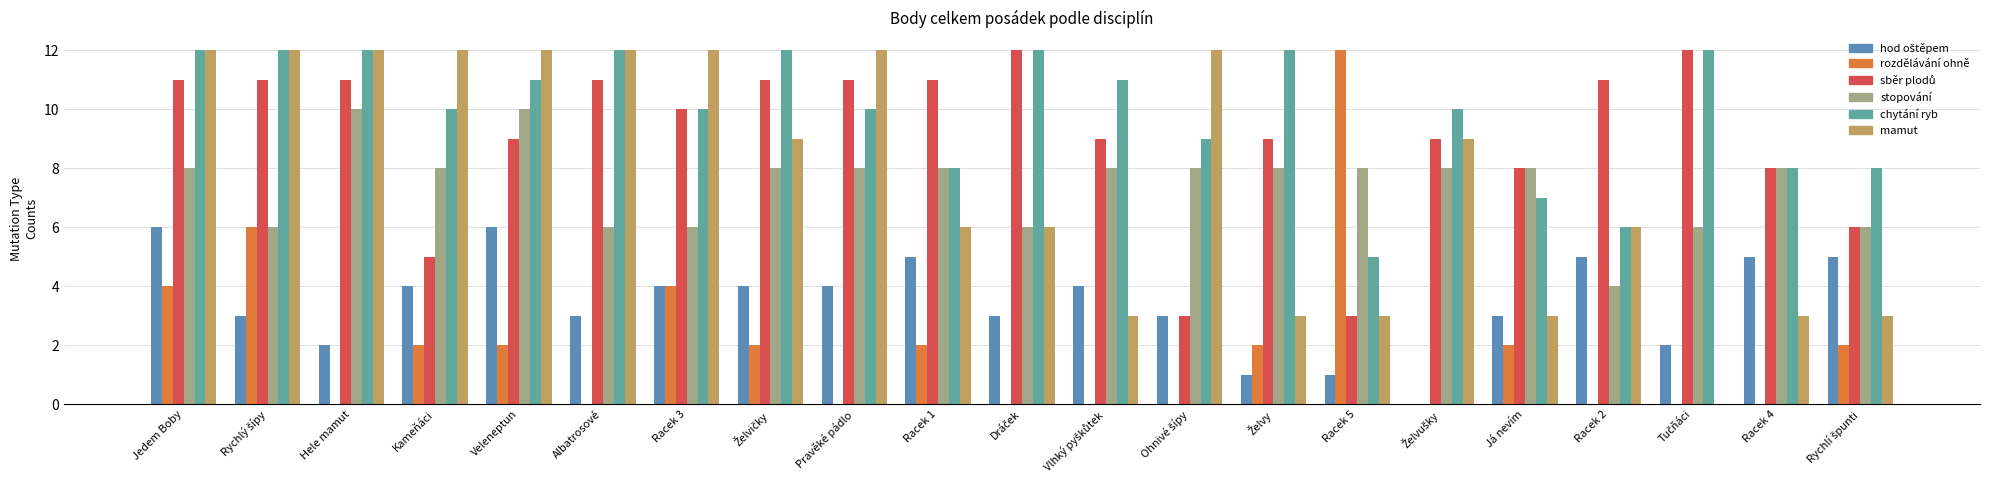

What is the approximate value of hod oštěpem at Rychlý šípy?

3